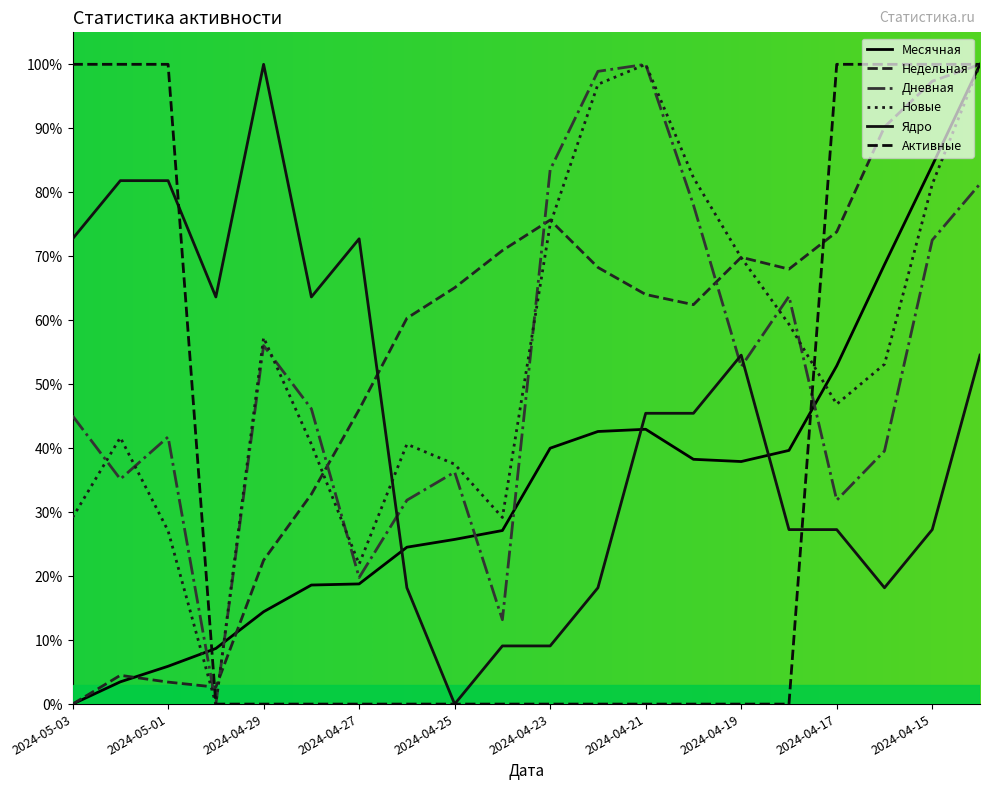

What is the difference between the second highest and second lowest values in the Дневная series?

85.7